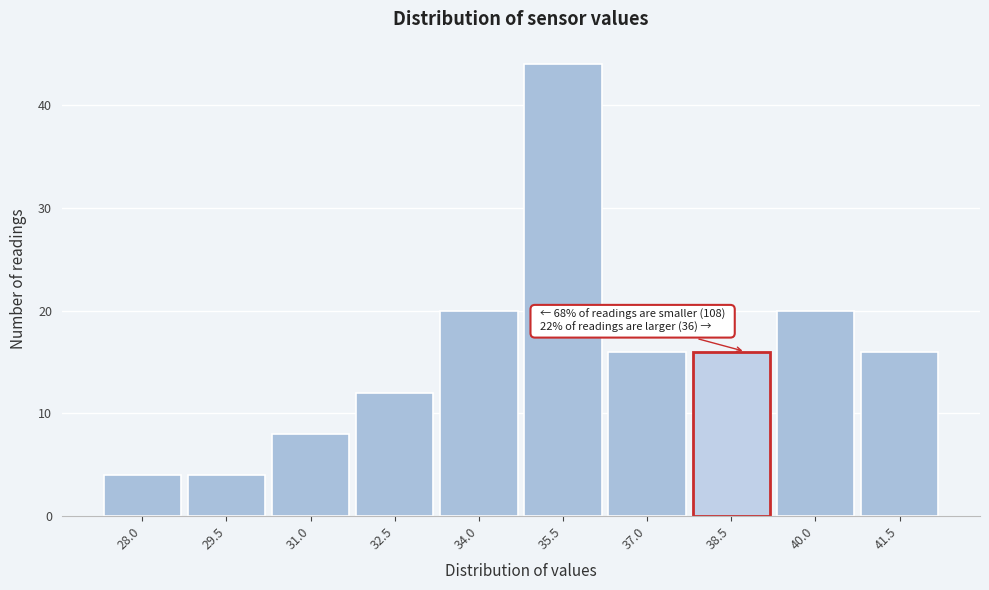

Over which range of the x-axis is the bar tallest?

34.75 to 36.25